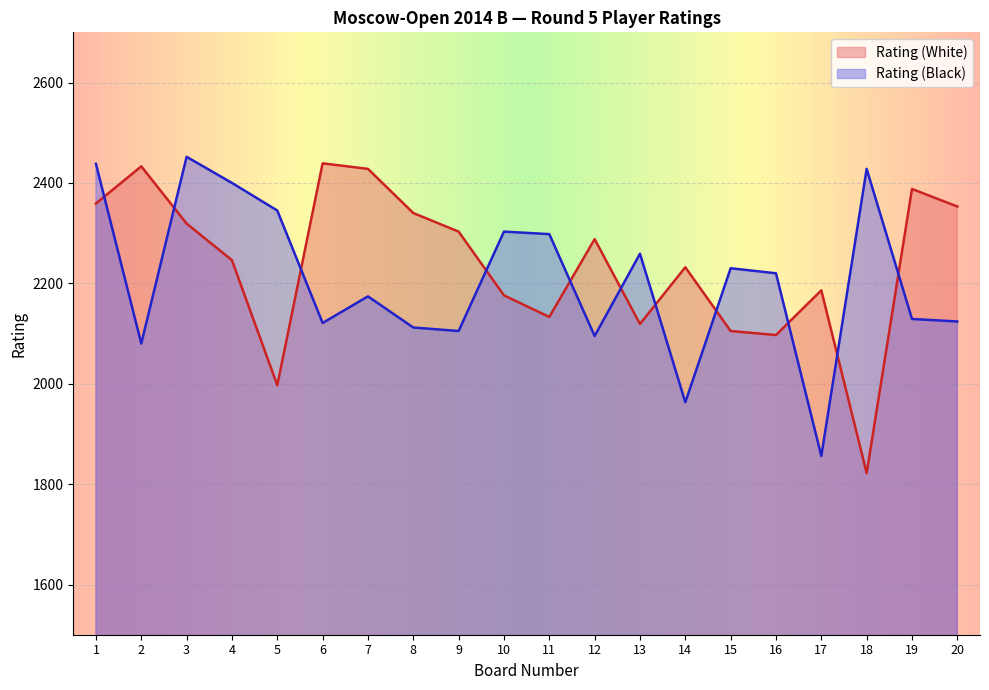

What is the sum of all Rating (White) values?

44763